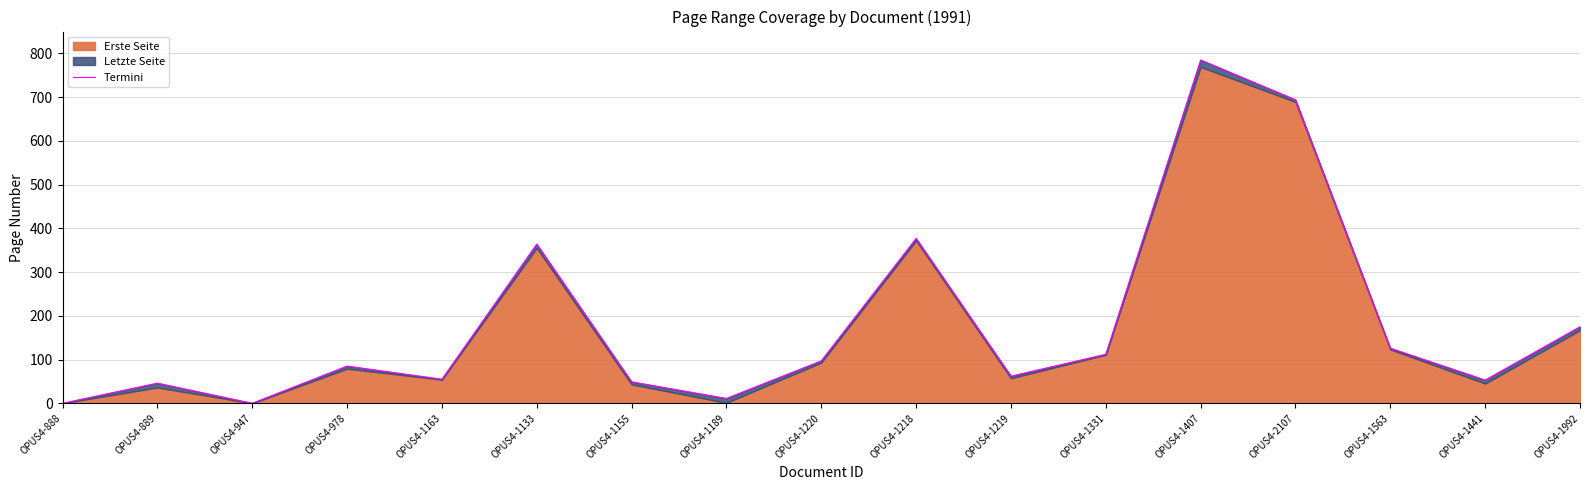

True or false: there are more than 0 points higher than both neighbors.

True